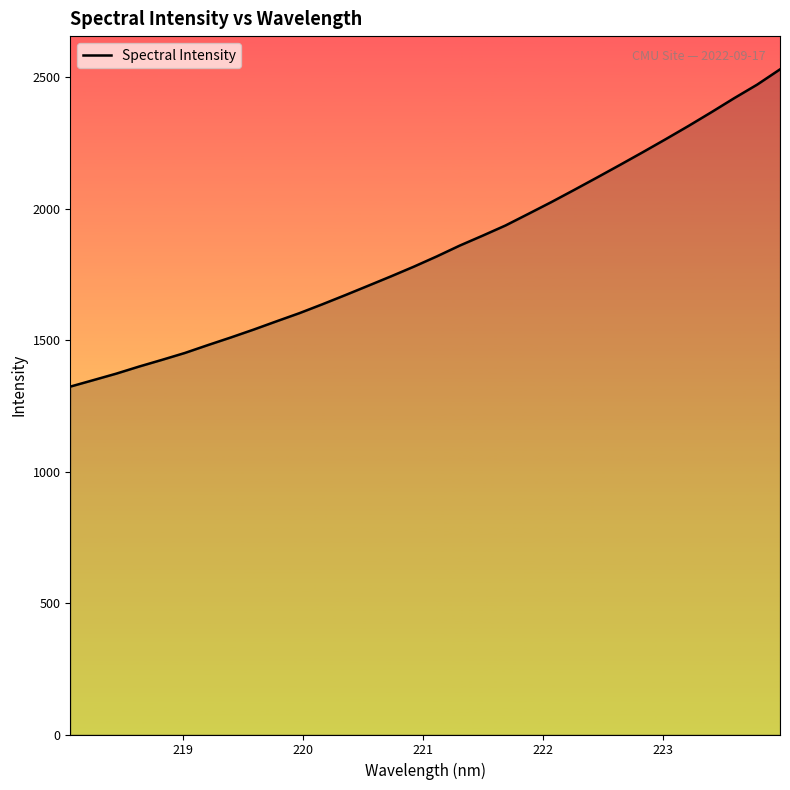

What is the maximum value shown in the chart?

2530.0